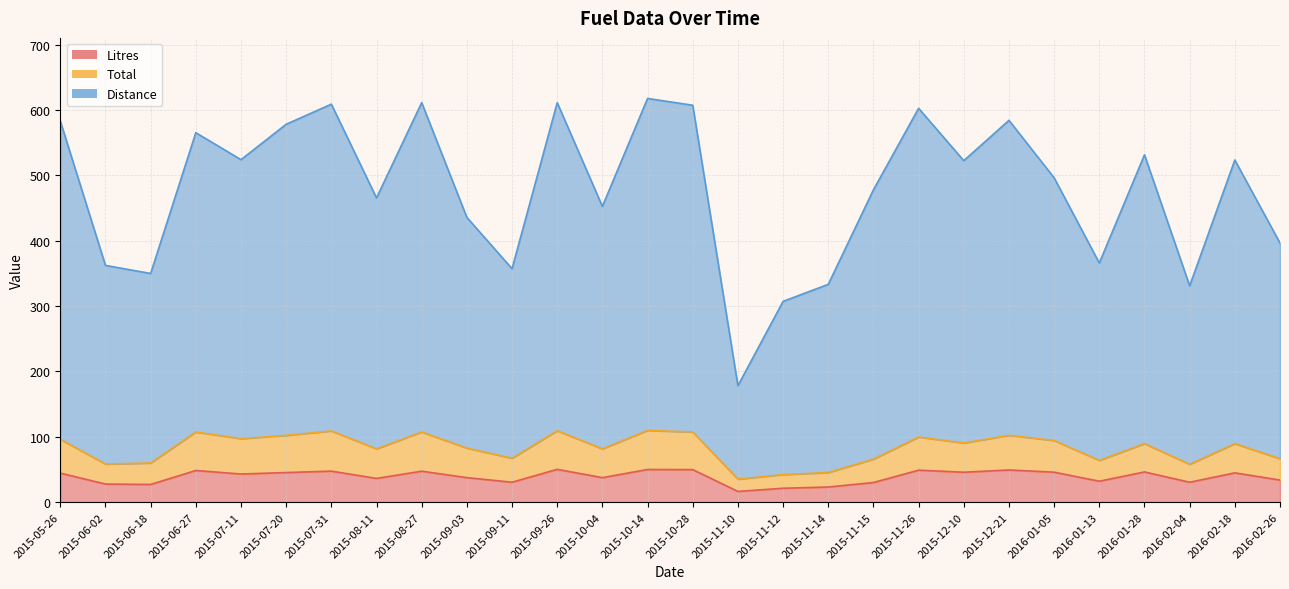

The Litres series shows 50.1 at 2015-09-26. True or false?

True